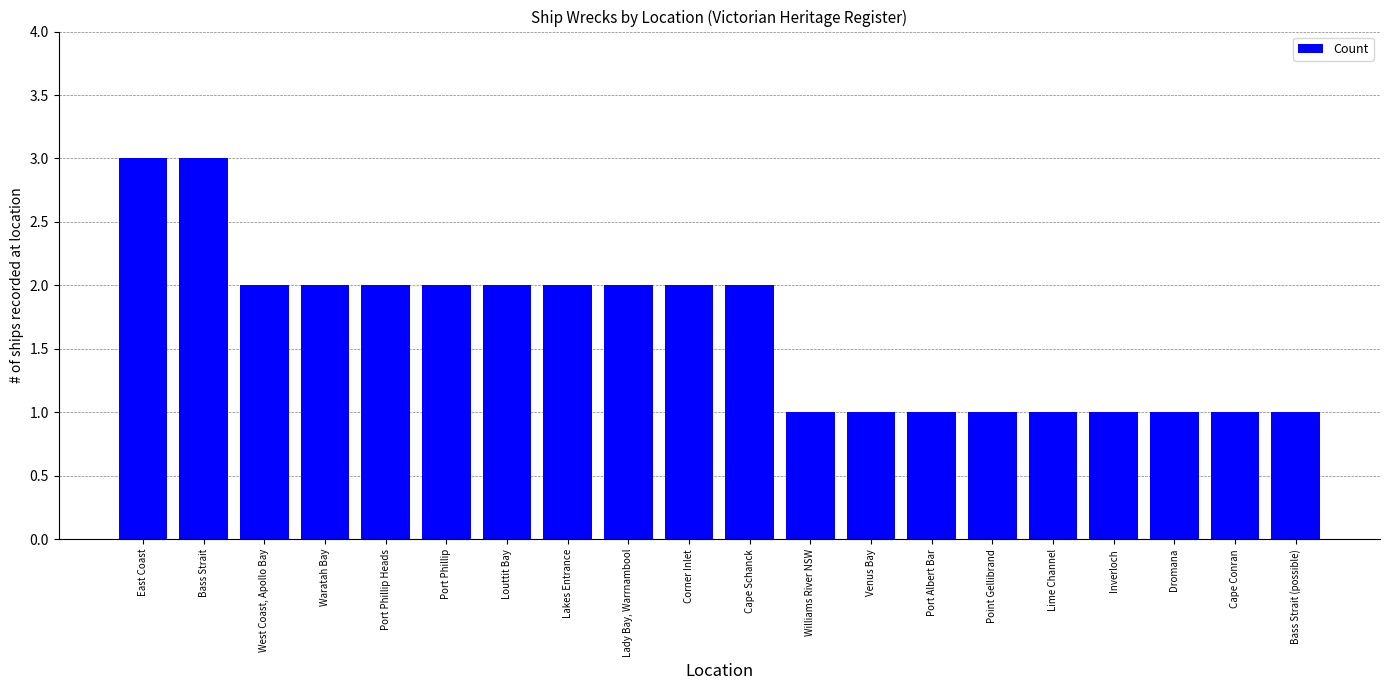

What is the greatest value displayed?

3